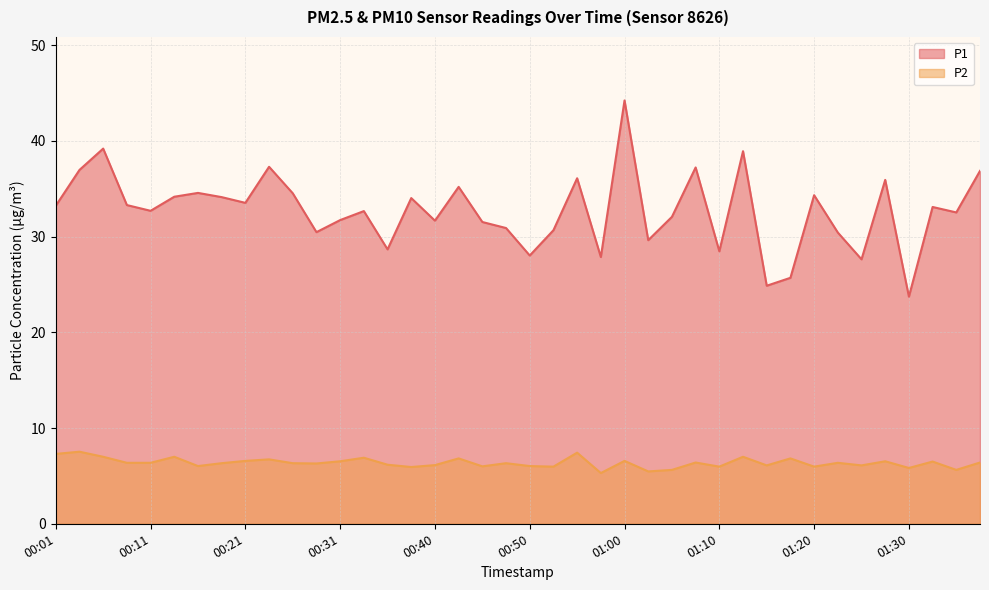

What are all the series names shown in the legend?

P1, P2